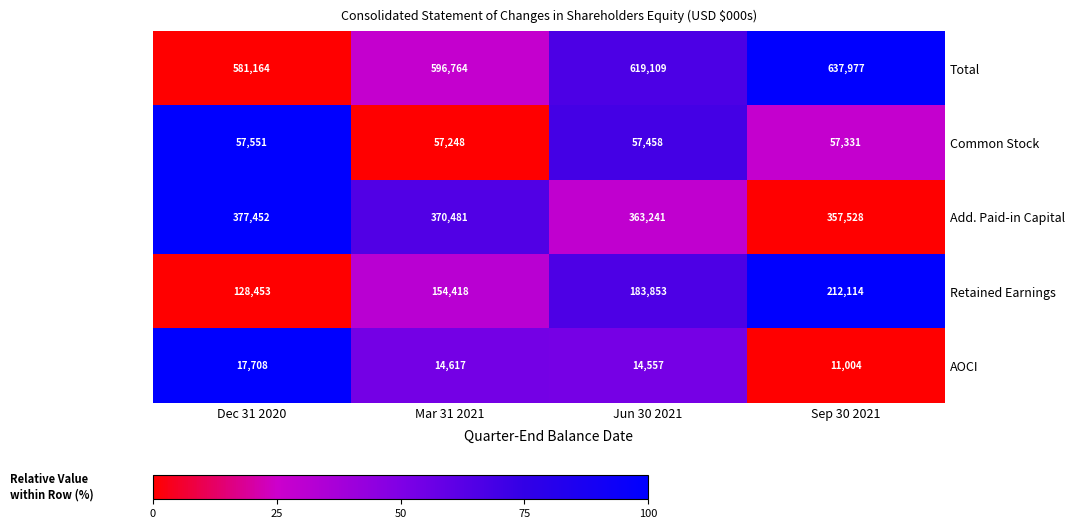

Reading right to left, transcribe all the data shown in this chart.

Total: 637977	619109	596764	581164
Common Stock: 57331	57458	57248	57551
Add. Paid-in Capital: 357528	363241	370481	377452
Retained Earnings: 212114	183853	154418	128453
AOCI: 11004	14557	14617	17708